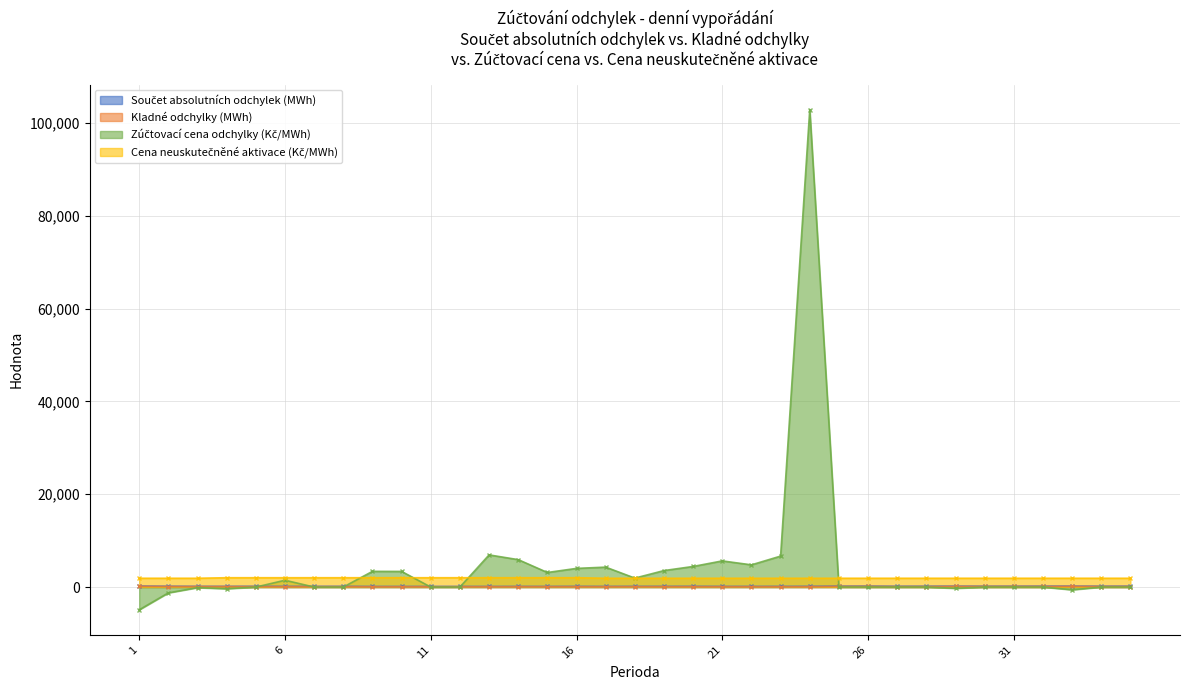

List the series in order of their peak value, highest first.

Zúčtovací cena odchylky (Kč/MWh), Cena neuskutečněné aktivace (Kč/MWh), Součet absolutních odchylek (MWh), Kladné odchylky (MWh)